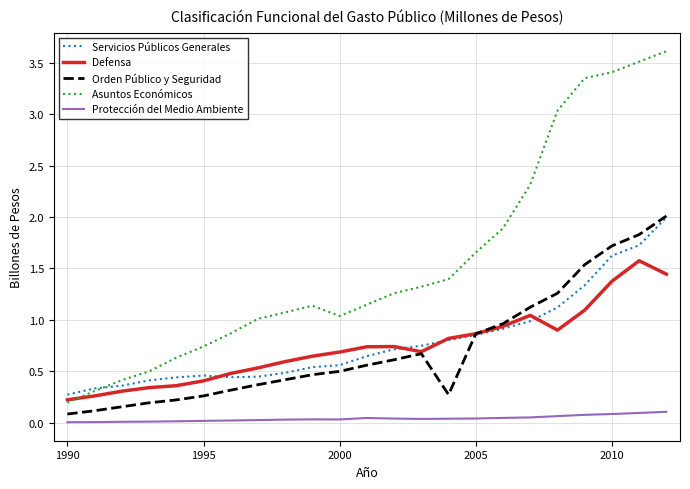

Which series has the widest spread of values?

Asuntos Económicos